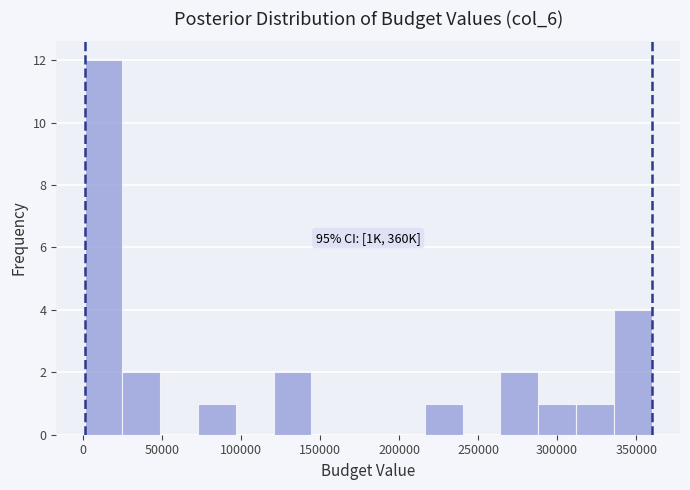

Over which range of the x-axis is the bar tallest?

0 to 25000